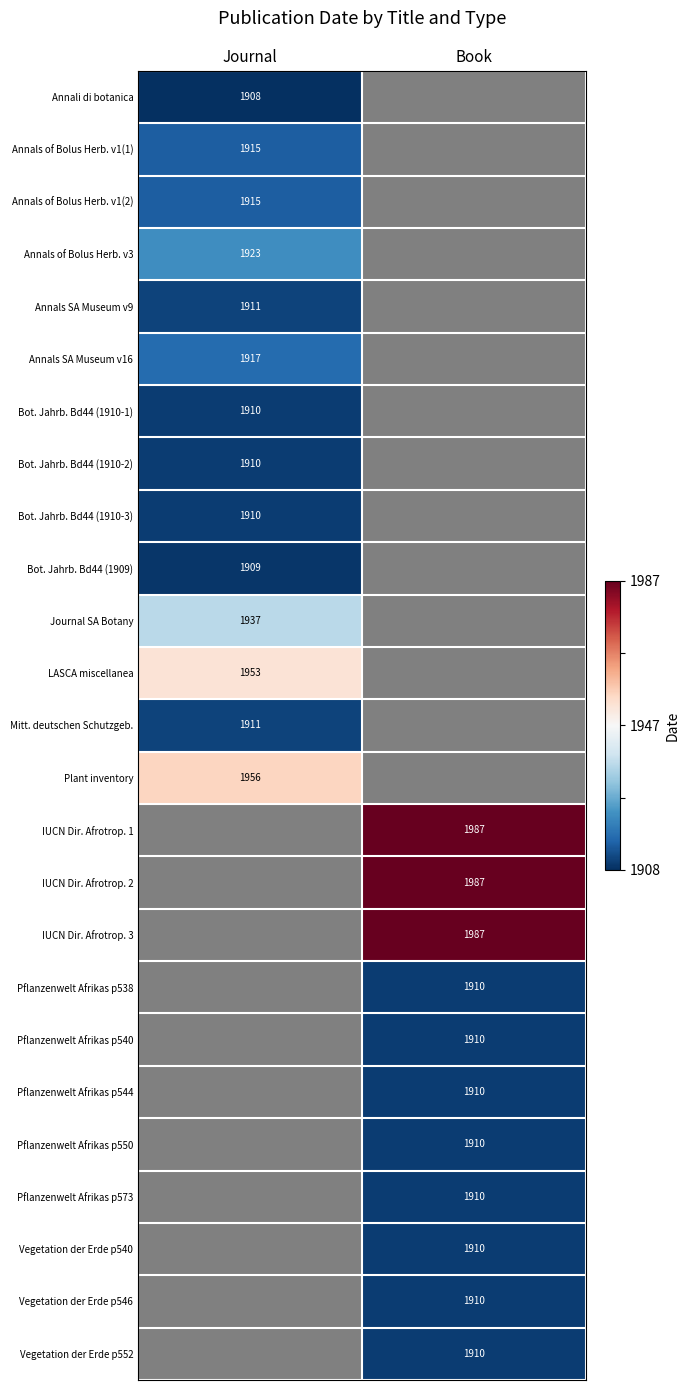

The Annals of Bolus Herb. v1(2) series shows 839 at Journal. True or false?

False